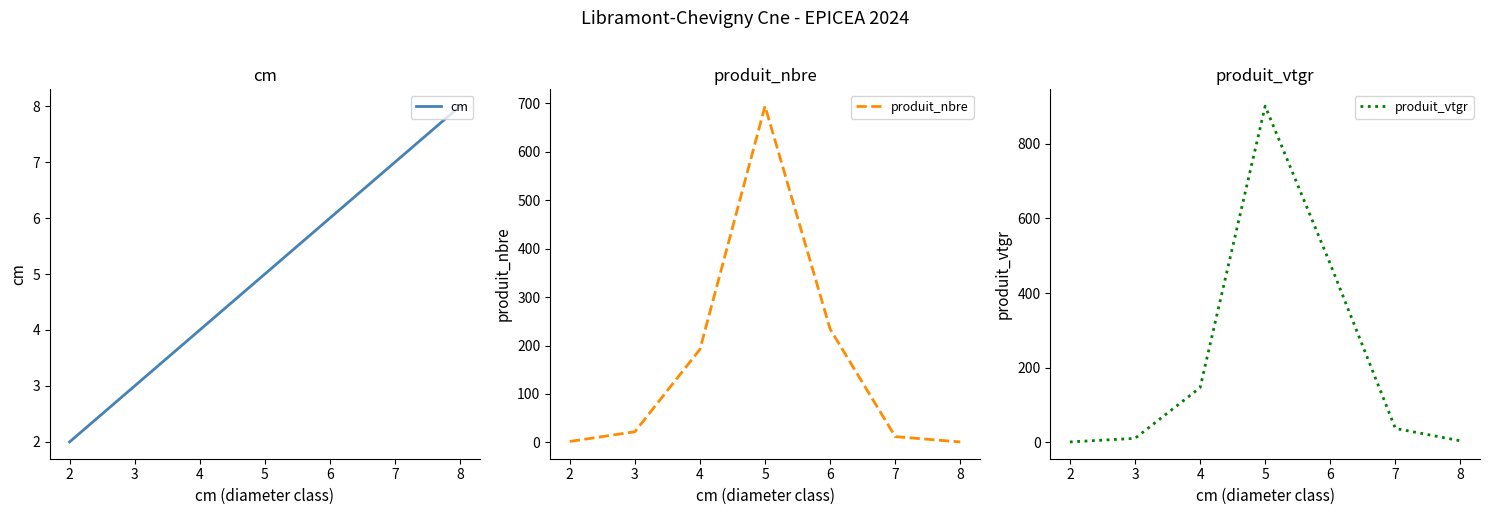

The value of produit_nbre at 5 is 694. True or false?

True